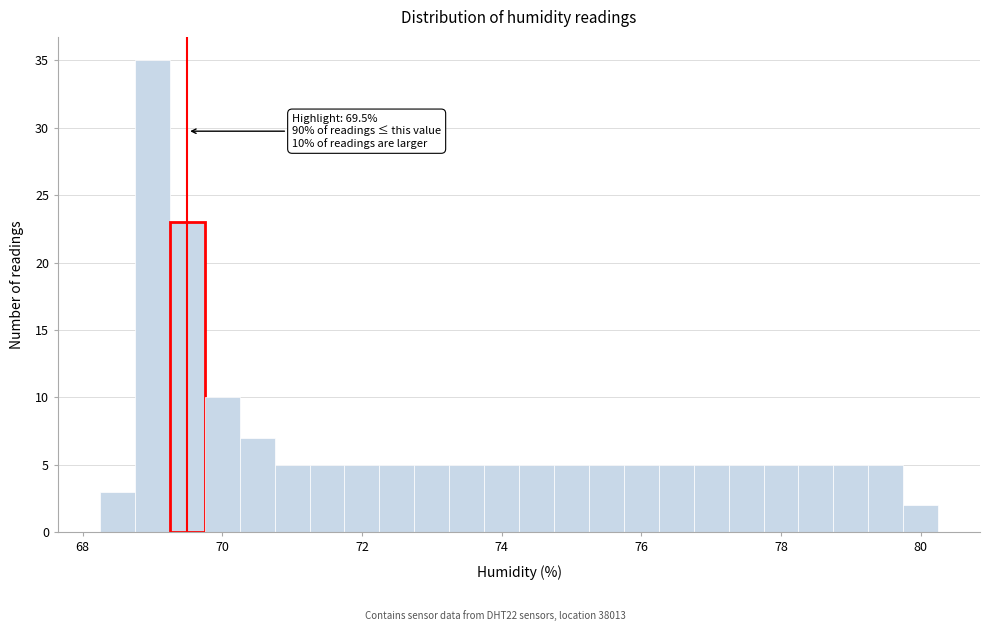

Read against the x-axis, roughly where is the centre of the tallest bar?

69.0